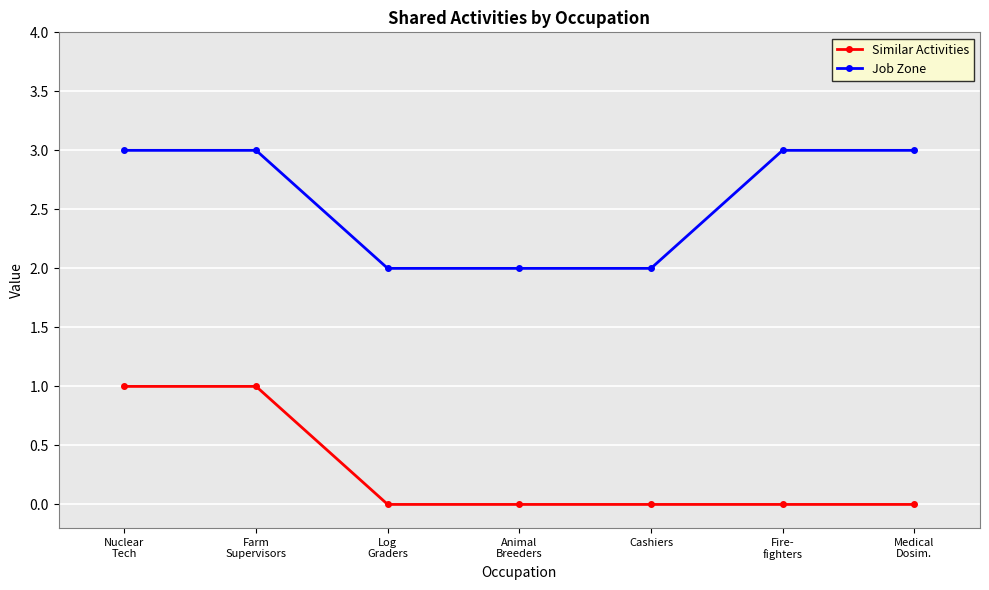

How many values in the Job Zone series are below 3?

3